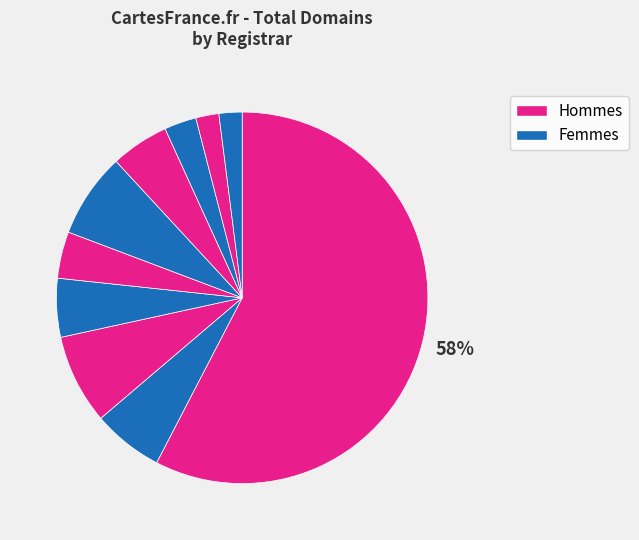

To the nearest percent, what is the difference between the largest and smallest slice percentages?

56%